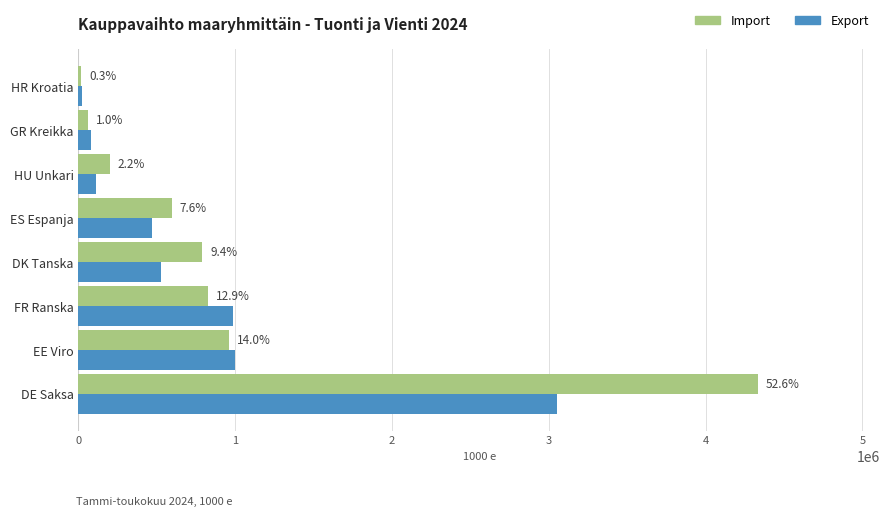

List the series in order of their peak value, highest first.

Import, Export